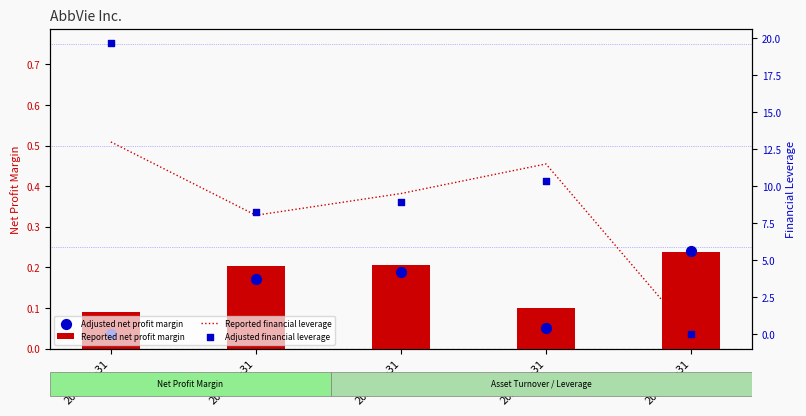

Is the value of Adjusted net profit margin at 2022-12-31 greater than the value of Reported net profit margin at 2021-12-31?

No